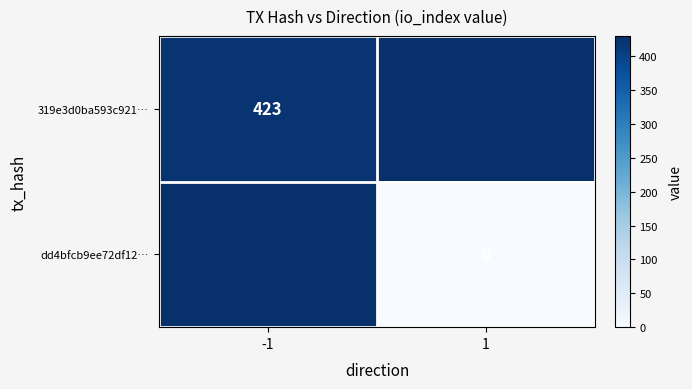

Is it true that 319e3d0ba593c921… equals 423 at -1?

True